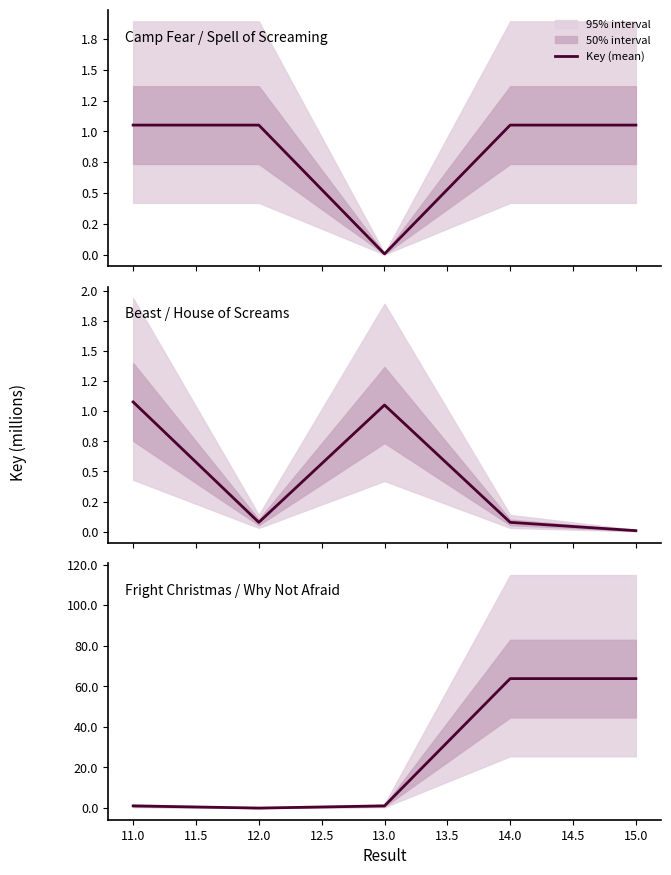

Count the number of data series in this chart.

1